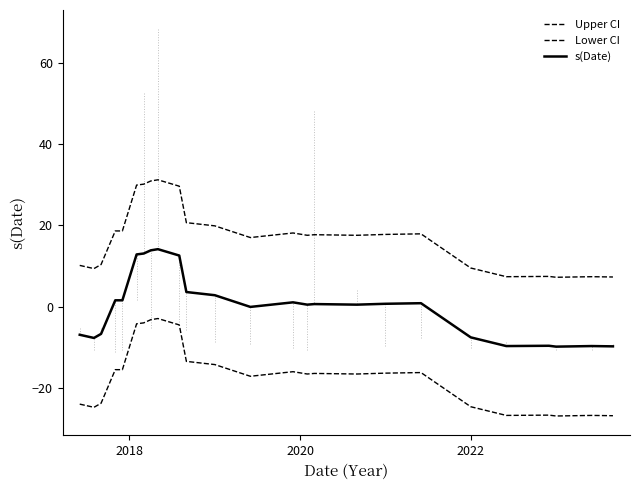

How many lines are shown in the chart?

3